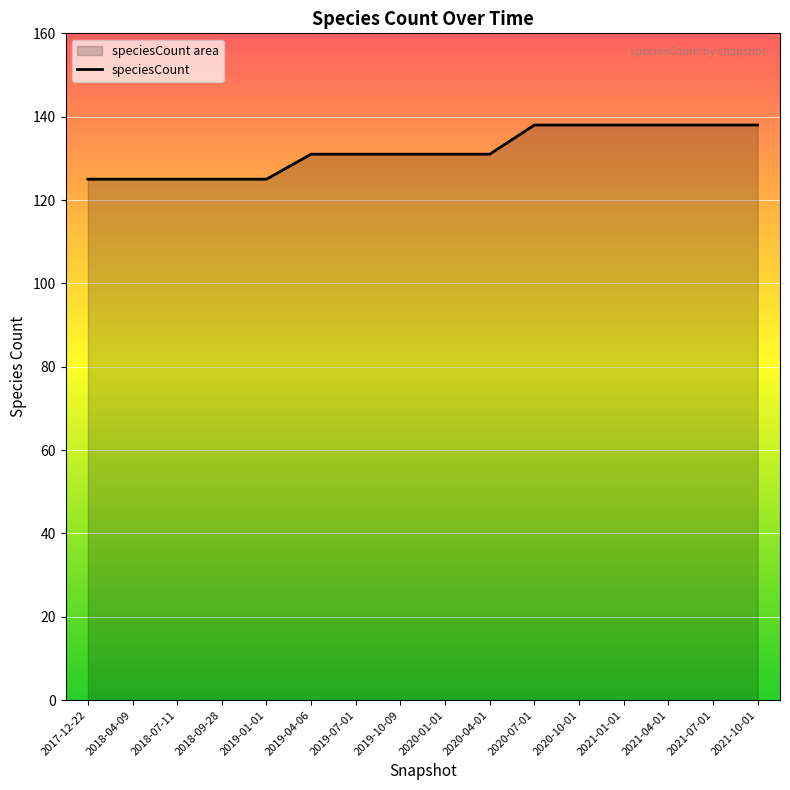

What is the greatest value displayed?

138